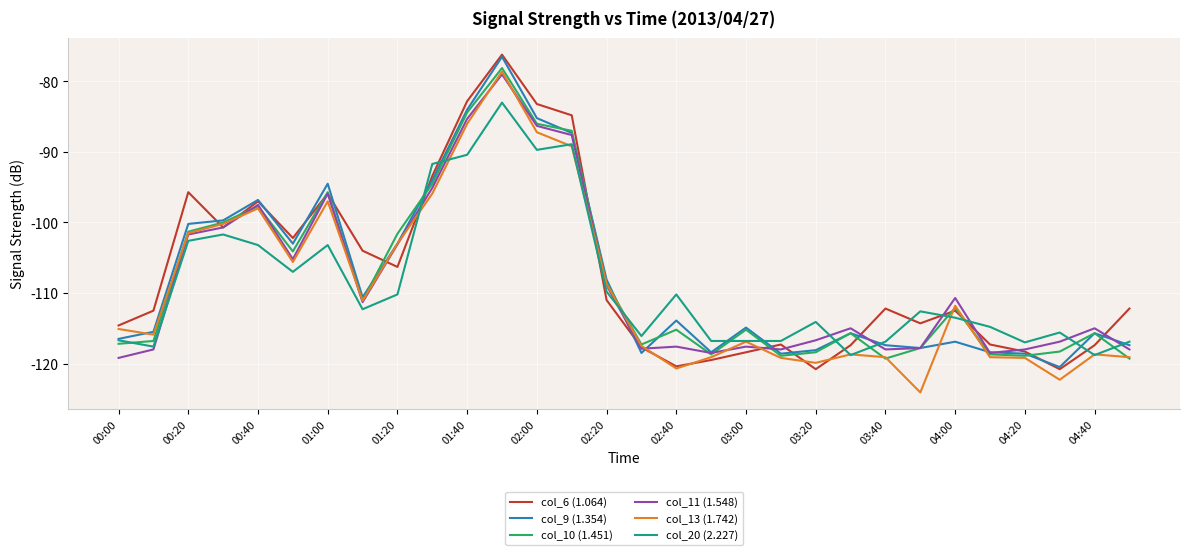

How many lines are shown in the chart?

6